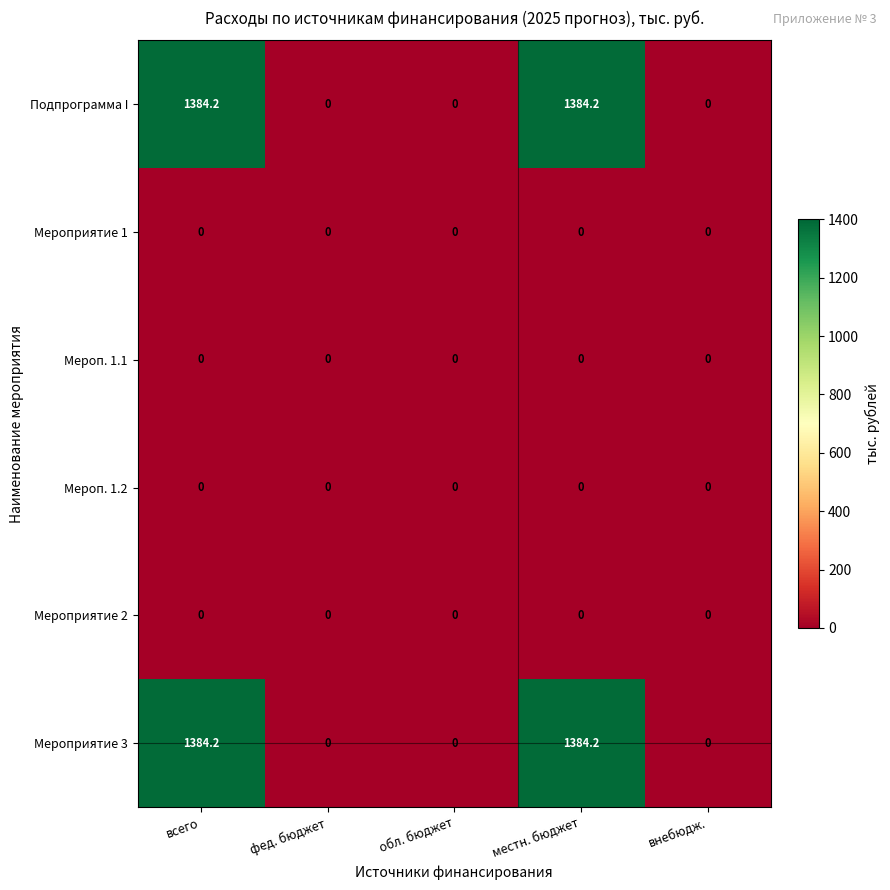

Is the value of Мероп. 1.2 at обл. бюджет greater than the value of Мероприятие 3 at всего?

No